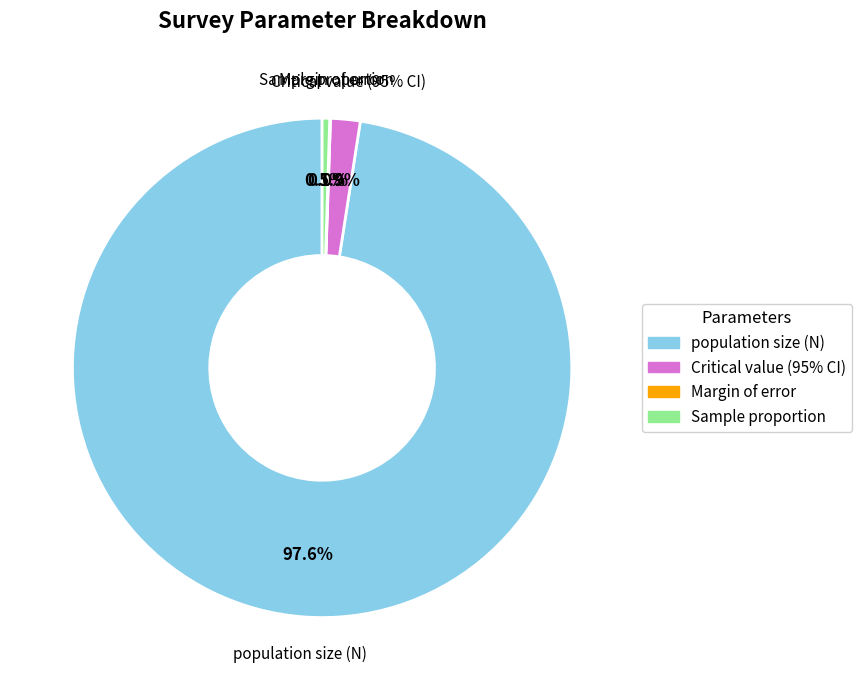

What is the total percentage of Sample proportion and population size (N)?

98.0%